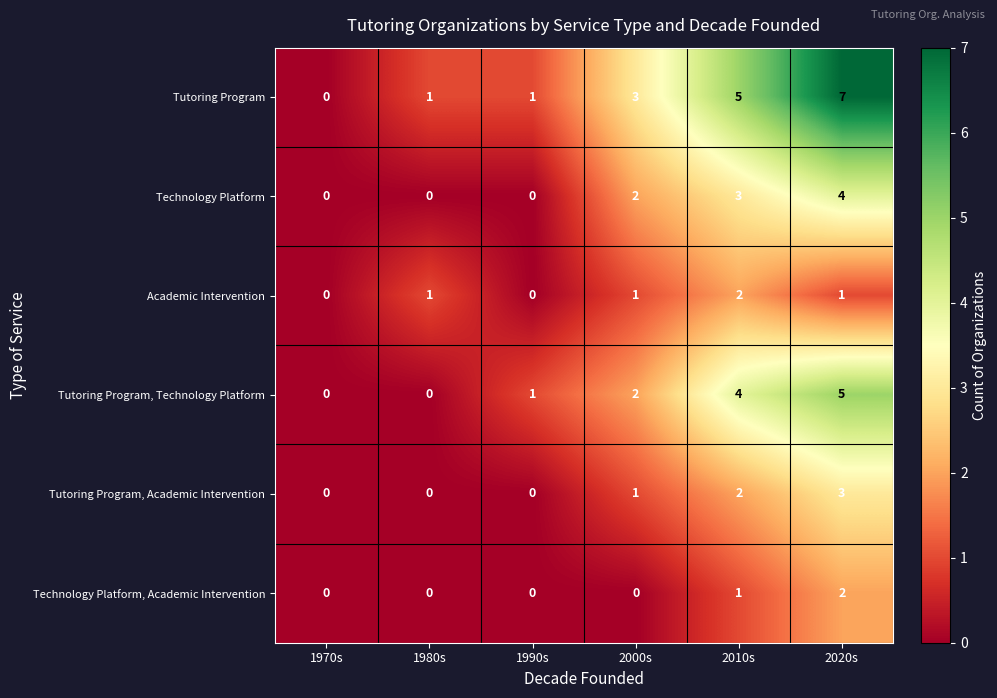

At which category is the sum across all series the highest?

2020s